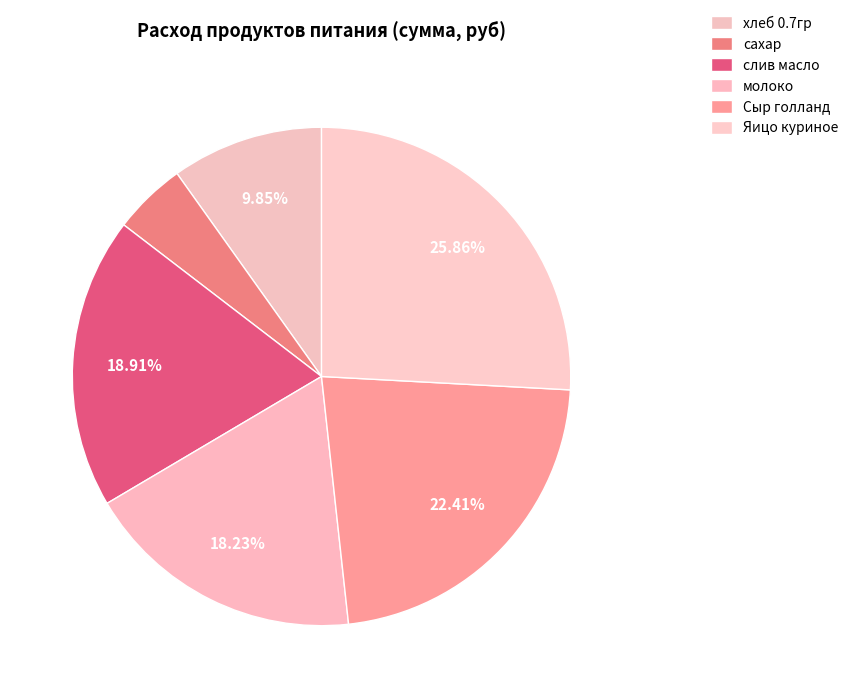

How many slices are in this pie chart?

6